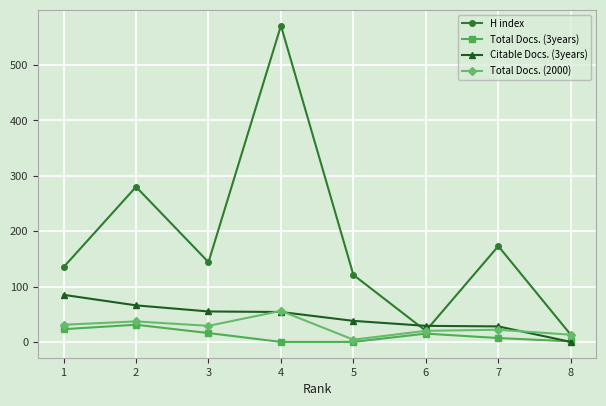

At which category does H index reach its first local peak?

2